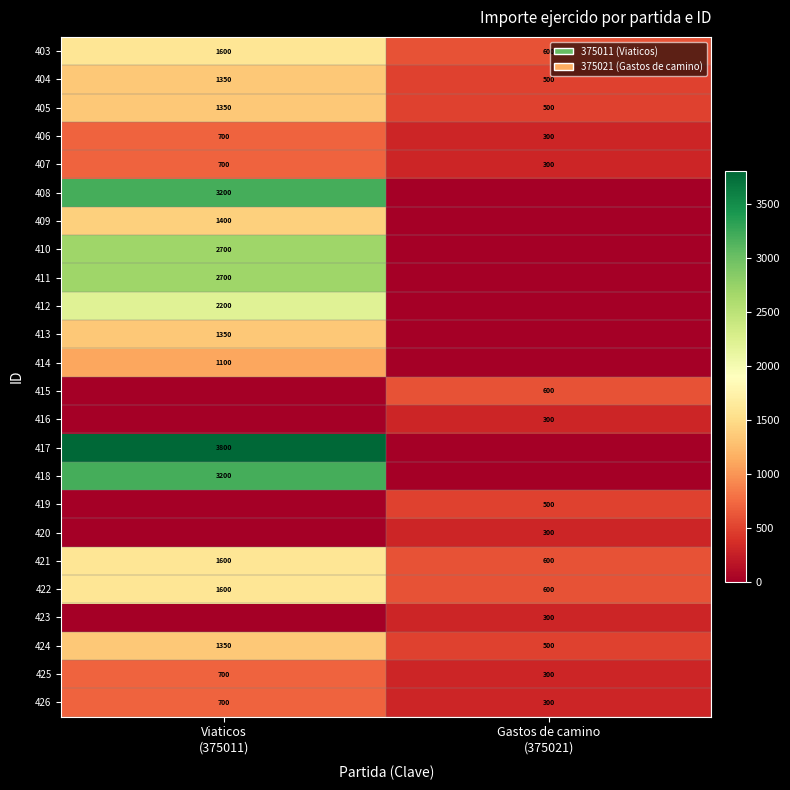

What is the maximum value shown in the chart?

3800